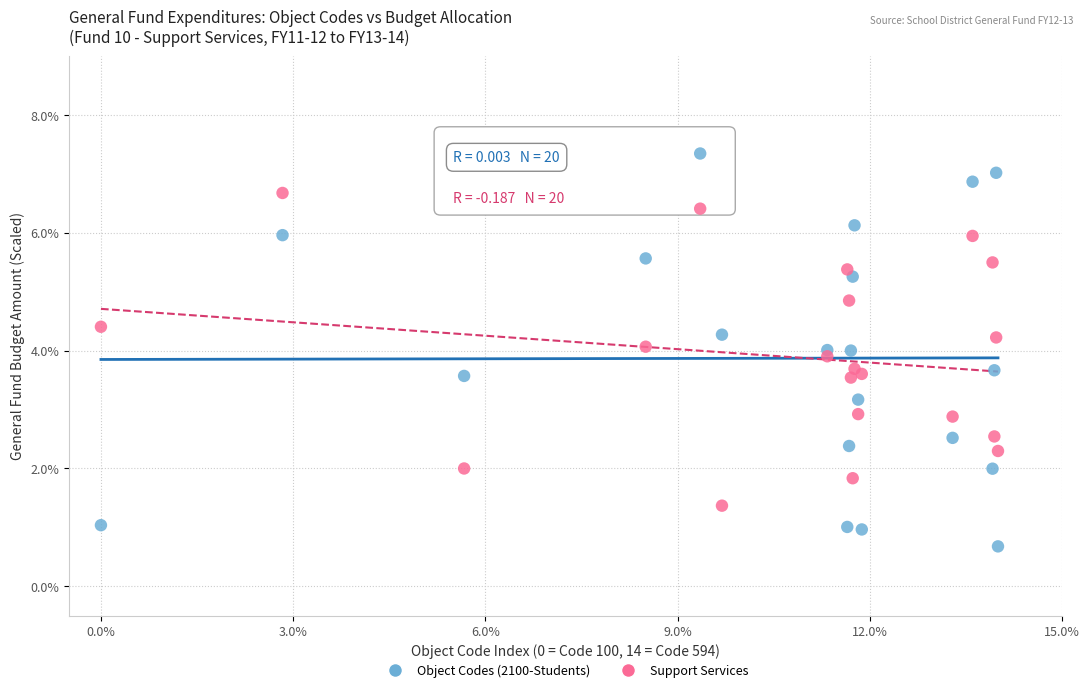

What is the X range (max minus min) for the scatter plot?

14.0